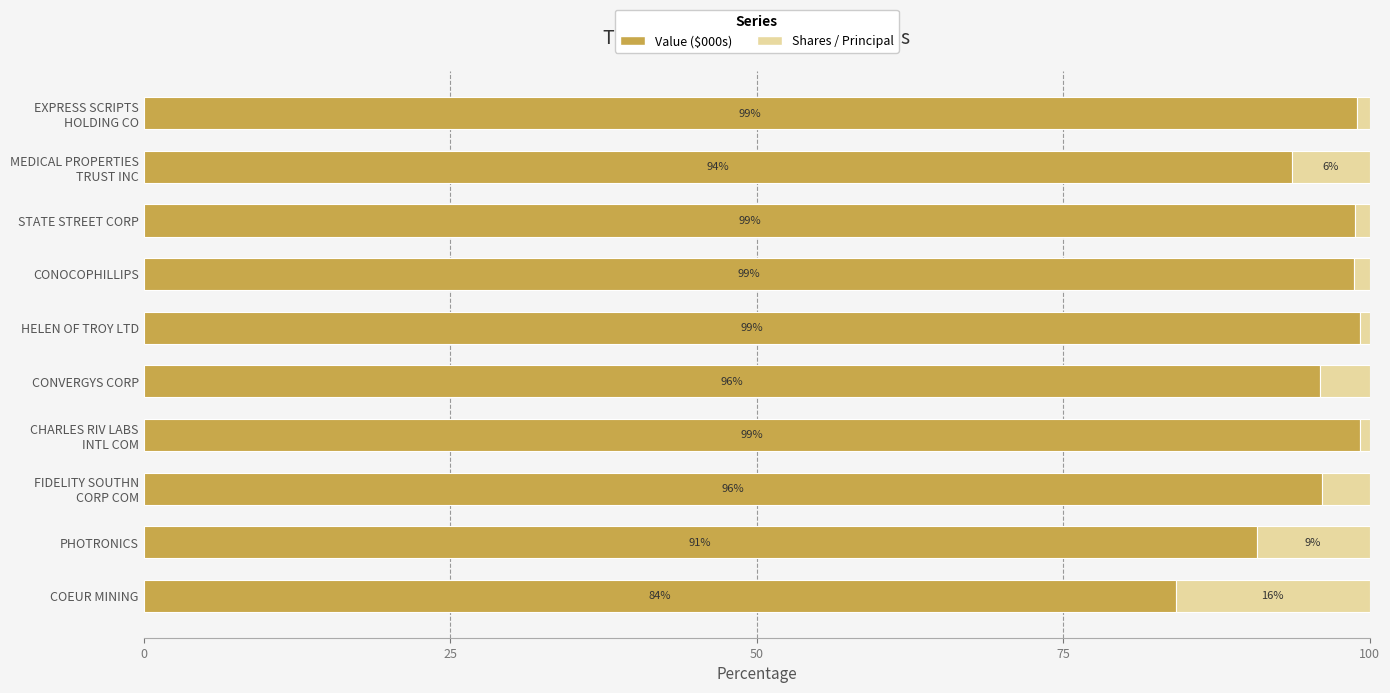

What is the maximum value for Value ($000s)?

99.3